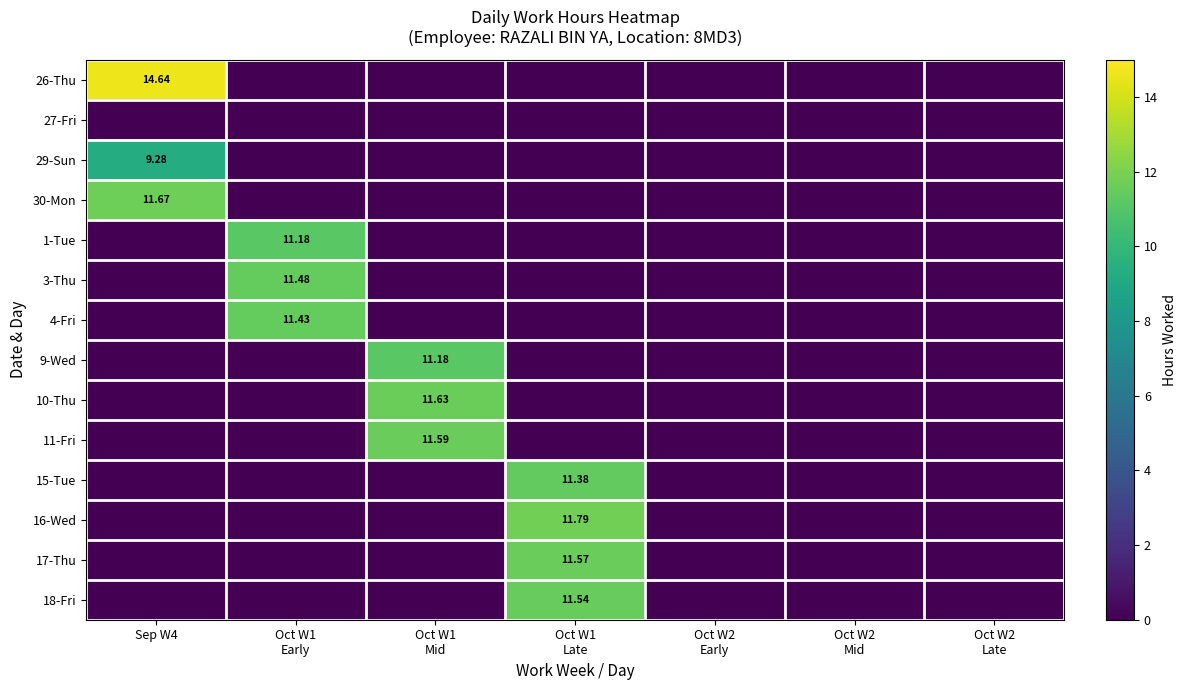

Which has a higher value, Oct W1
Early or Oct W2
Early?

Oct W1
Early